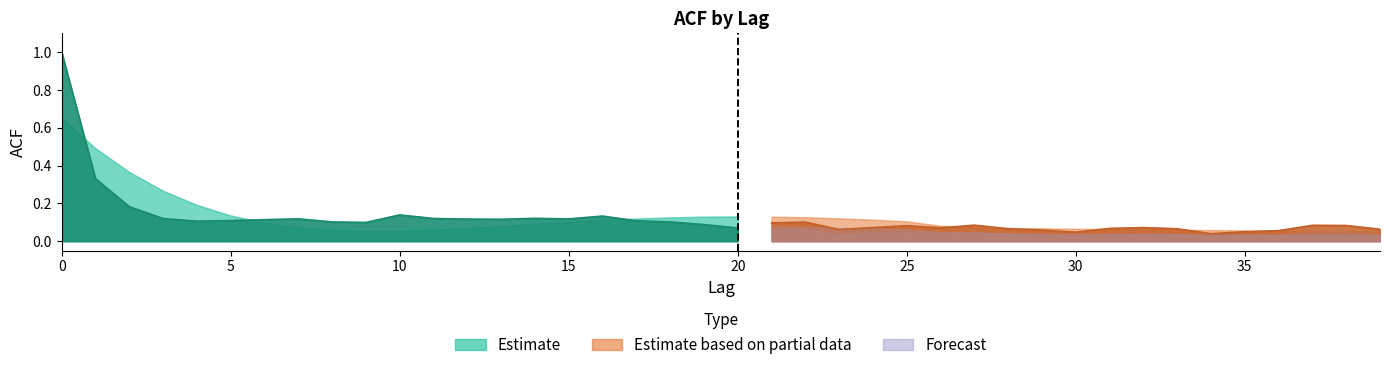

Which category has the lowest value in the acf_shown series?

34